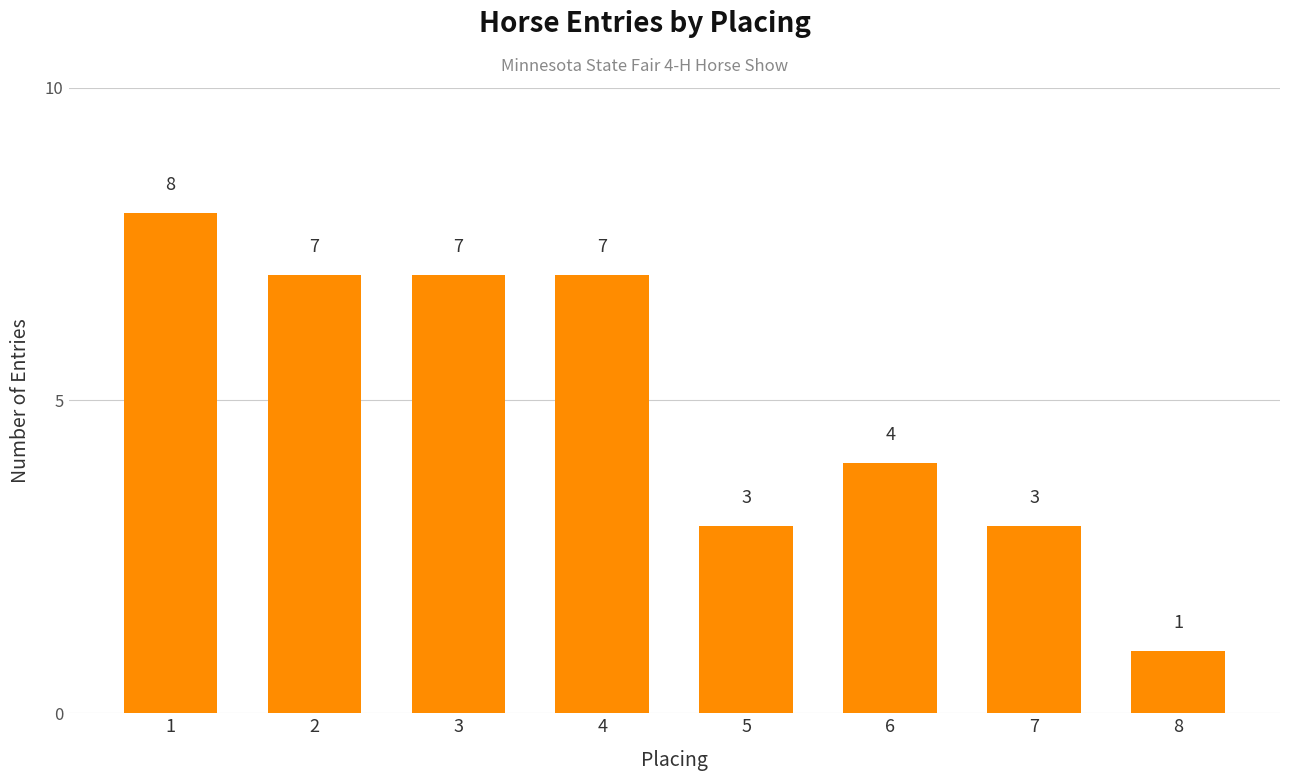

What is the average value?

5